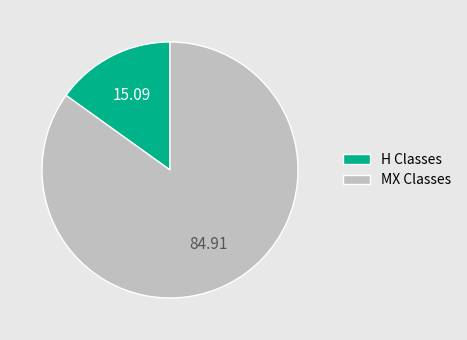

What is the ratio of the value at MX Classes to the value at H Classes?

5.6